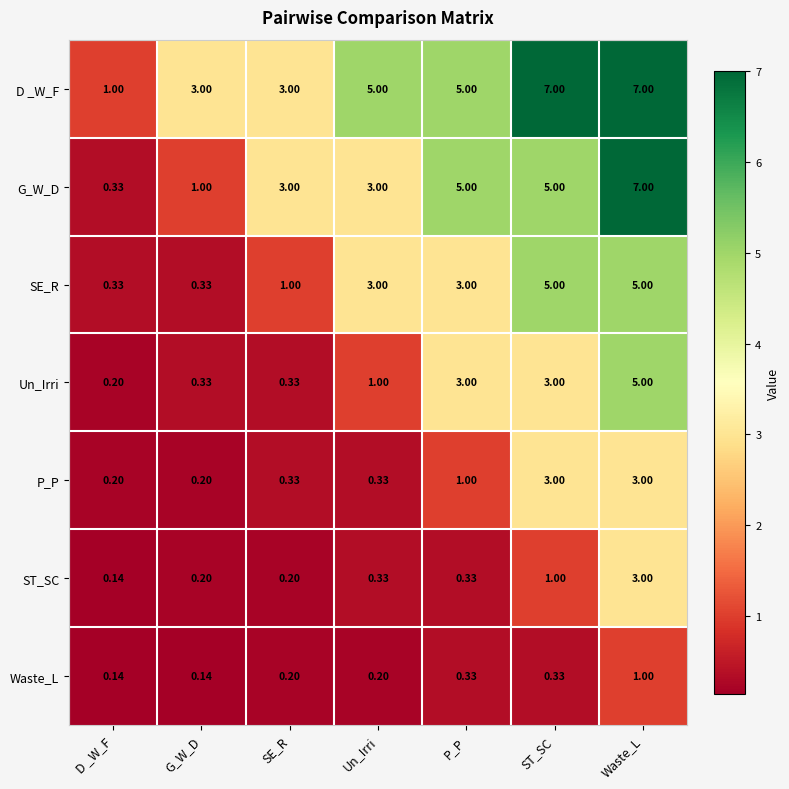

What is the total value across all series at G_W_D?

5.2